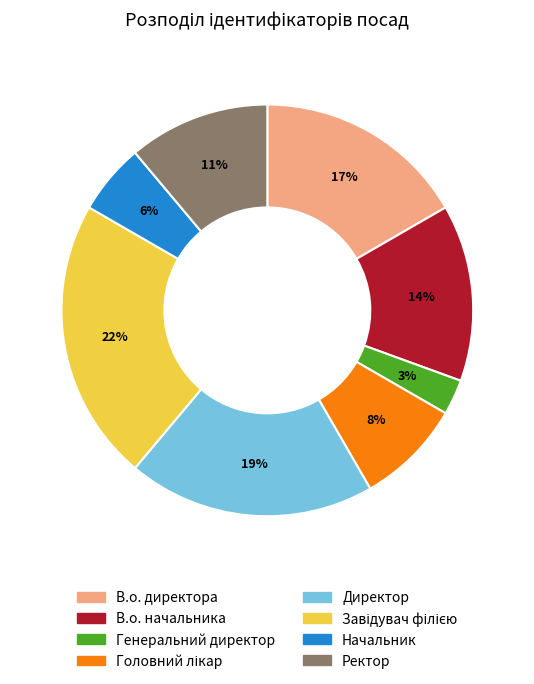

The Директор slice represents 19% of the pie. True or false?

True